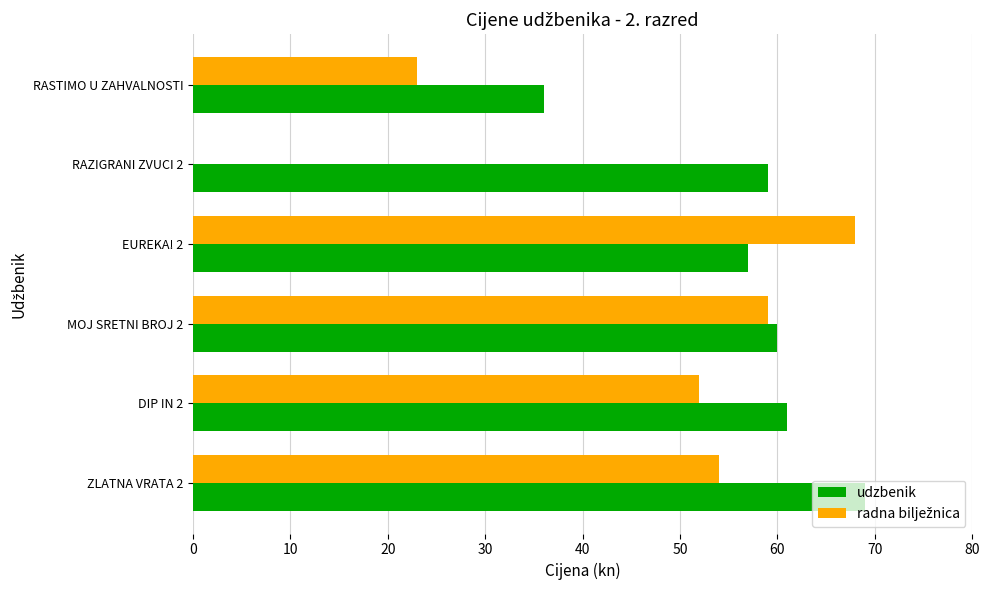

What is the sum of all udzbenik values?

342